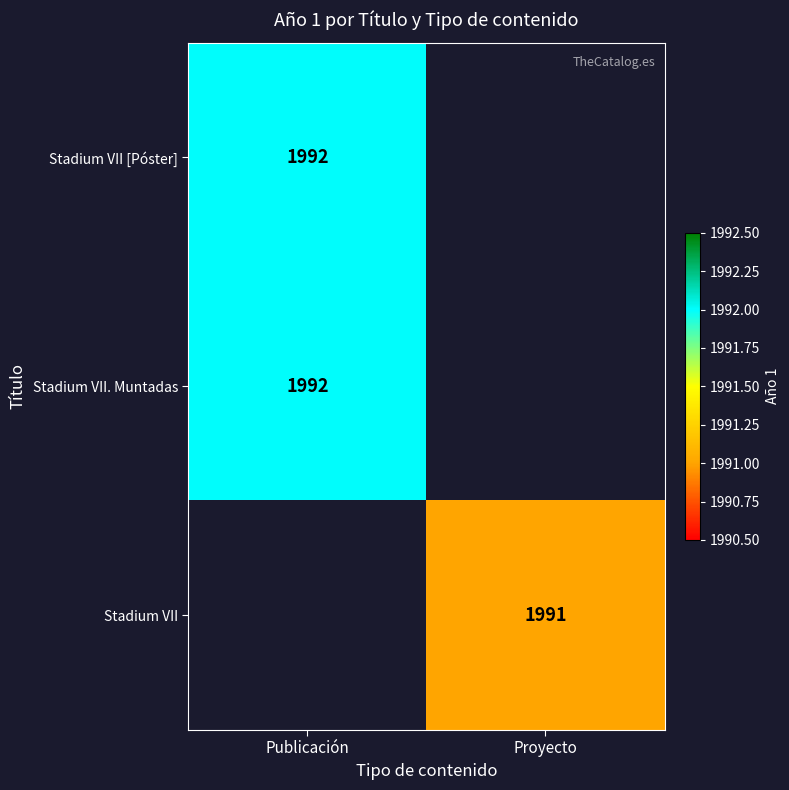

Is the value of Stadium VII. Muntadas at Publicación greater than the value of Stadium VII at Proyecto?

Yes